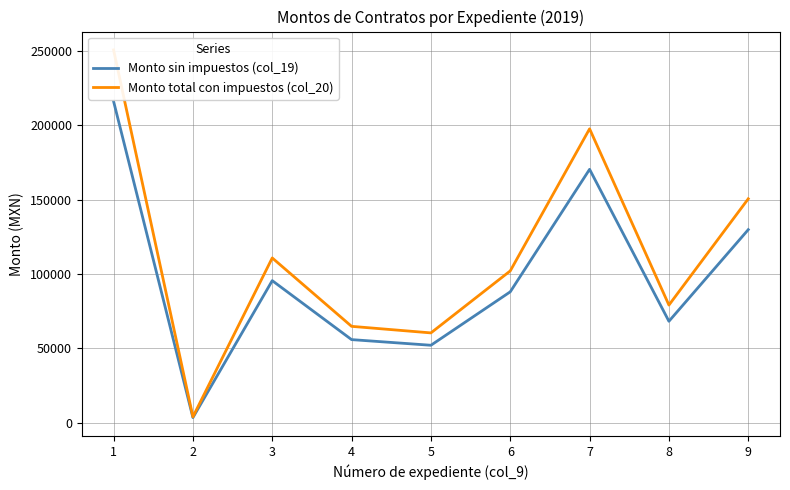

Is the value of Monto sin impuestos (col_19) at 9 greater than the value of Monto total con impuestos (col_20) at 5?

Yes